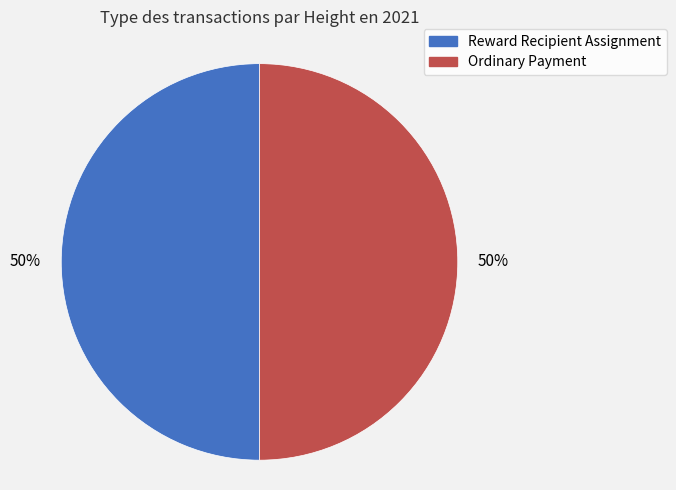

Count the number of slices in the pie.

2